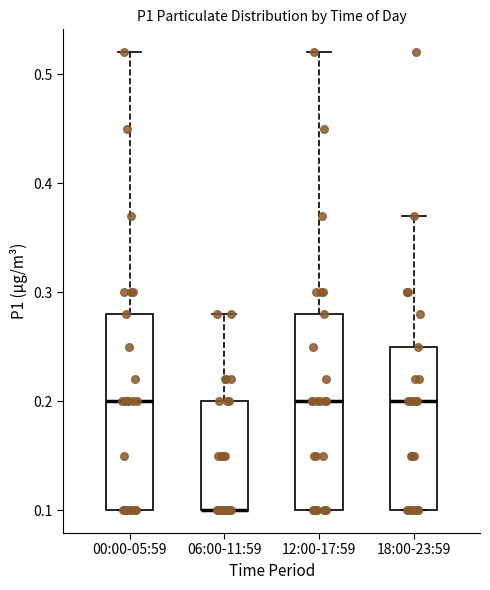

Reading left to right, transcribe this box plot: for each box, give where its median line is, the range the box spans, and where its two whiskers end, as read against the y-axis. The values are not printed on the chart, so give them approximately, as read against the axis.

00:00-05:59: median 0.20, box 0.10 to 0.28, whiskers 0.10 to 0.52
06:00-11:59: median 0.10 (drawn on the box's lower edge), box 0.10 to 0.20, whiskers 0.10 to 0.28
12:00-17:59: median 0.20, box 0.10 to 0.28, whiskers 0.10 to 0.52
18:00-23:59: median 0.20, box 0.10 to 0.25, whiskers 0.10 to 0.37